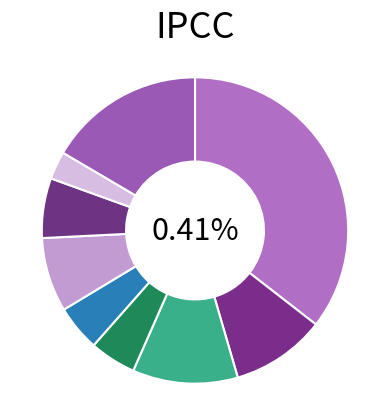

How many segments does this pie chart have?

9